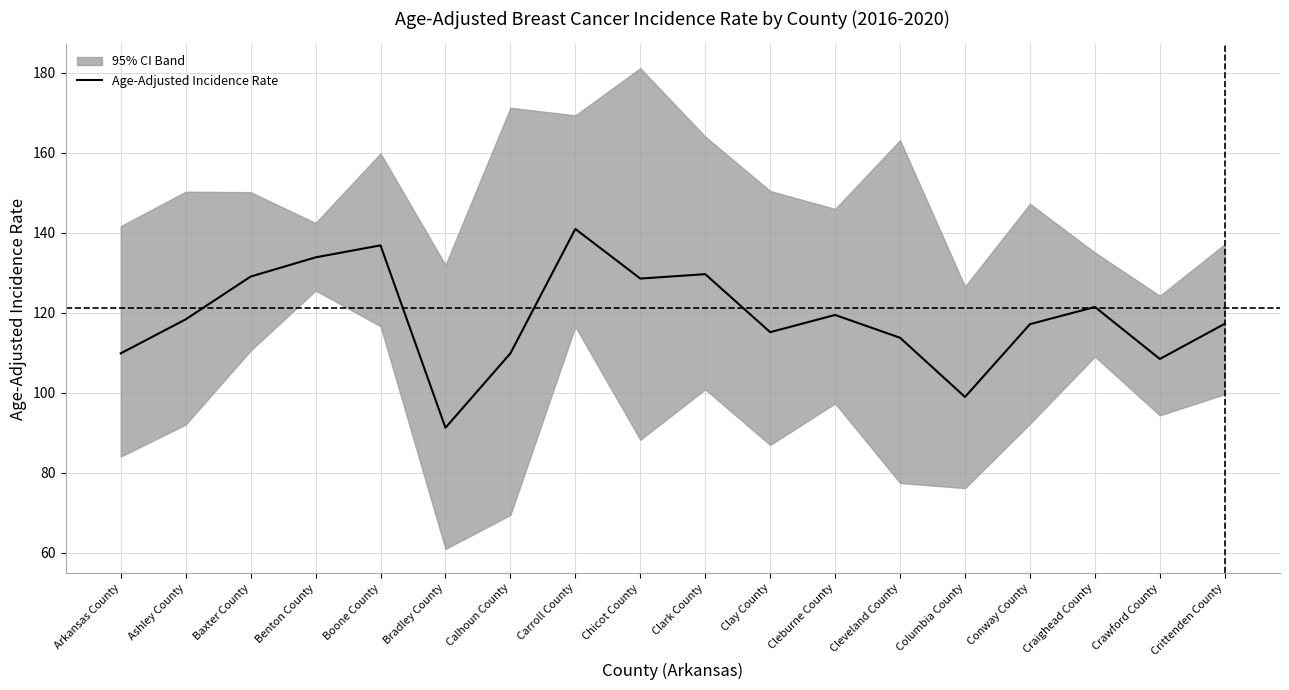

List the labels in order of value, largest first.

Carroll County, Boone County, Benton County, Clark County, Baxter County, Chicot County, Craighead County, Cleburne County, Ashley County, Crittenden County, Conway County, Clay County, Cleveland County, Arkansas County, Calhoun County, Crawford County, Columbia County, Bradley County